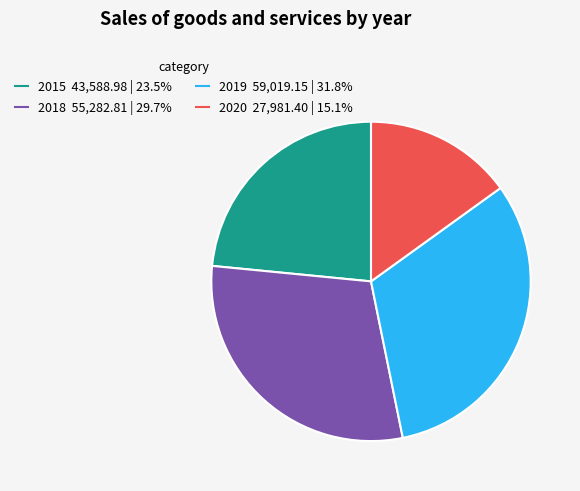

Is 2020 the majority of the pie?

No